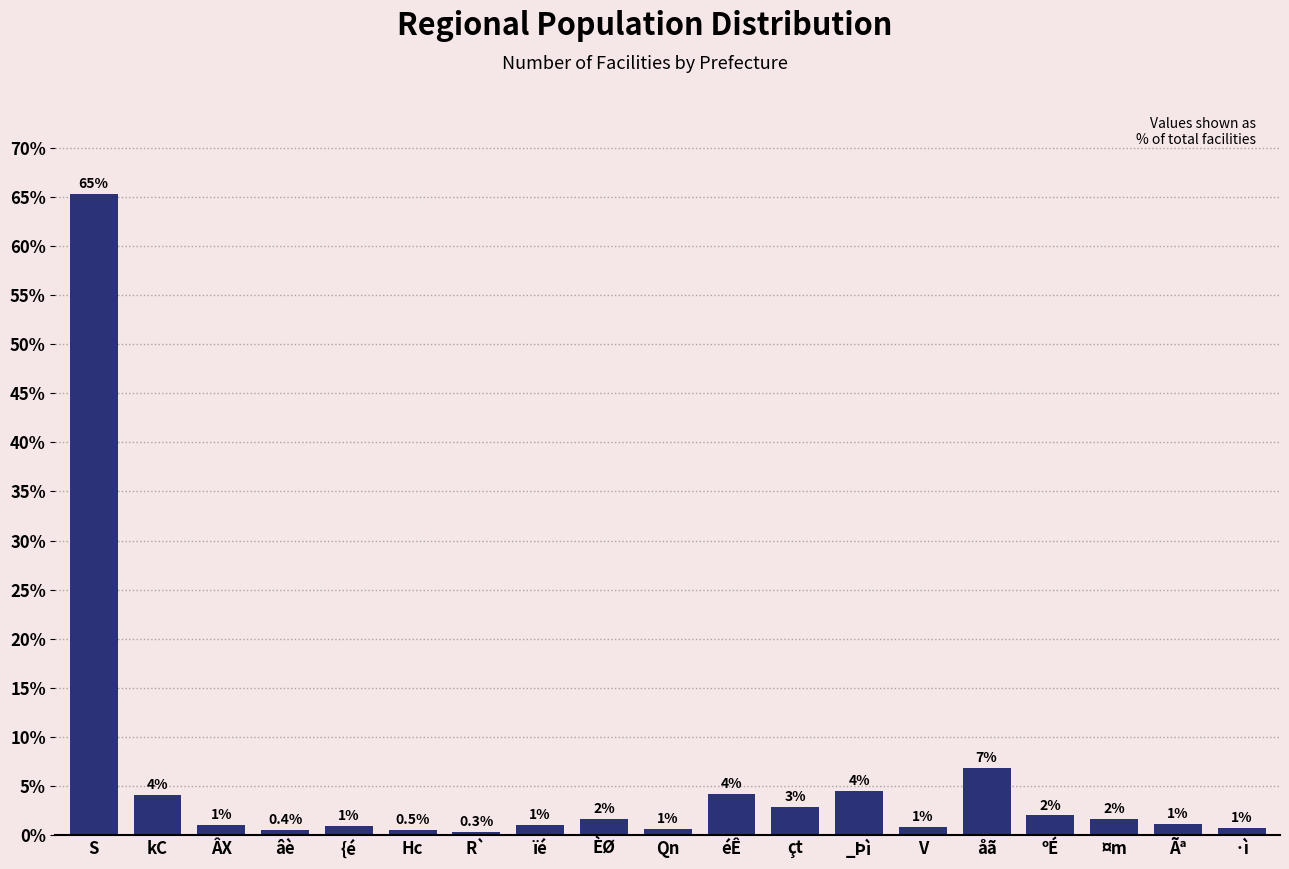

What is the average value?

5.3